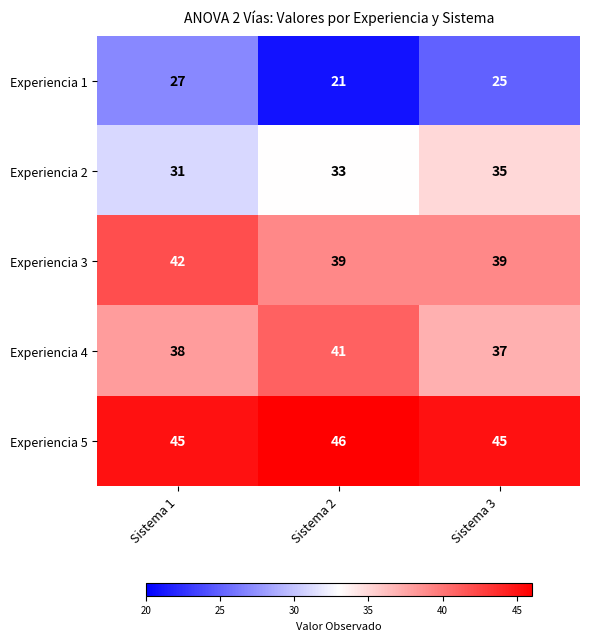

The Experiencia 4 series shows 16 at Sistema 1. True or false?

False